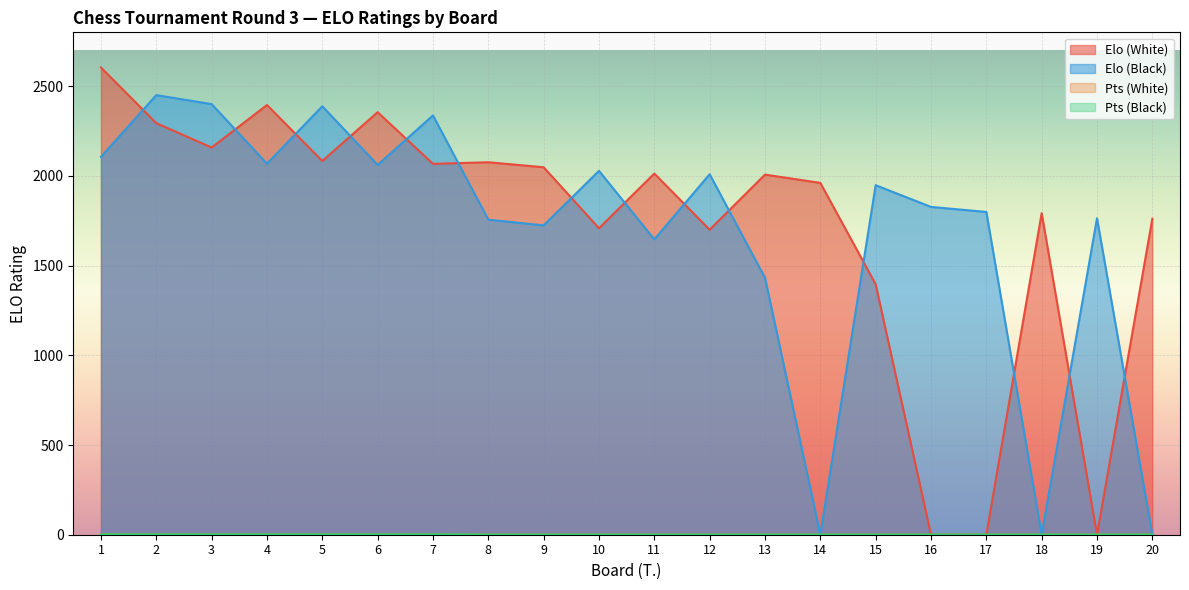

After their last crossing, which series has the higher values: Elo (Black) or Elo (White)?

Elo (White)